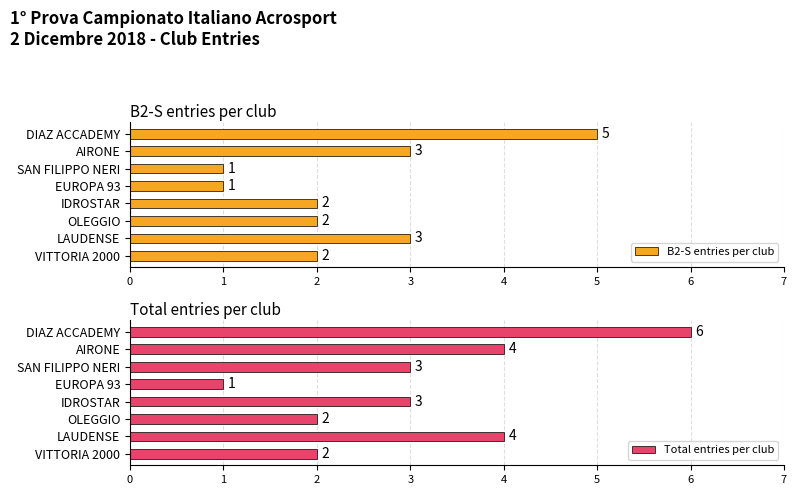

What value does the Total entries per club series have at EUROPA 93?

1